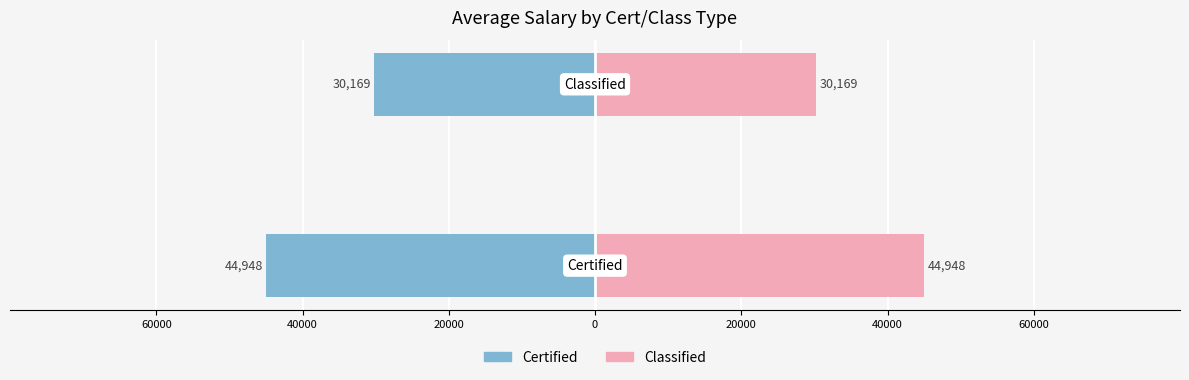

At how many categories does at least one series exceed -42672?

2